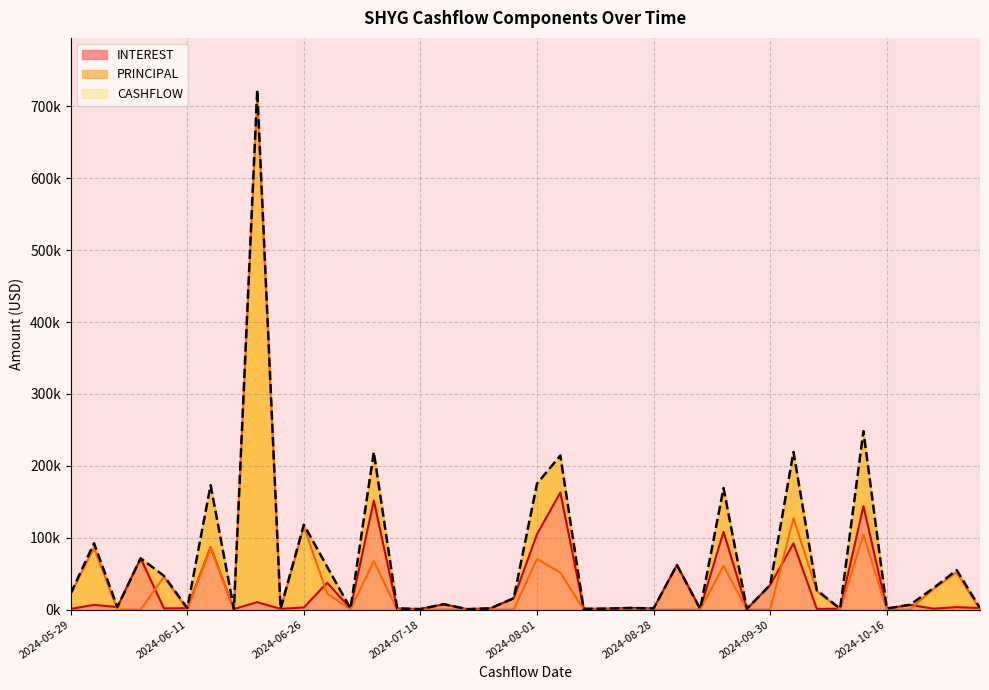

List the series in order of their peak value, lowest first.

INTEREST, PRINCIPAL, CASHFLOW